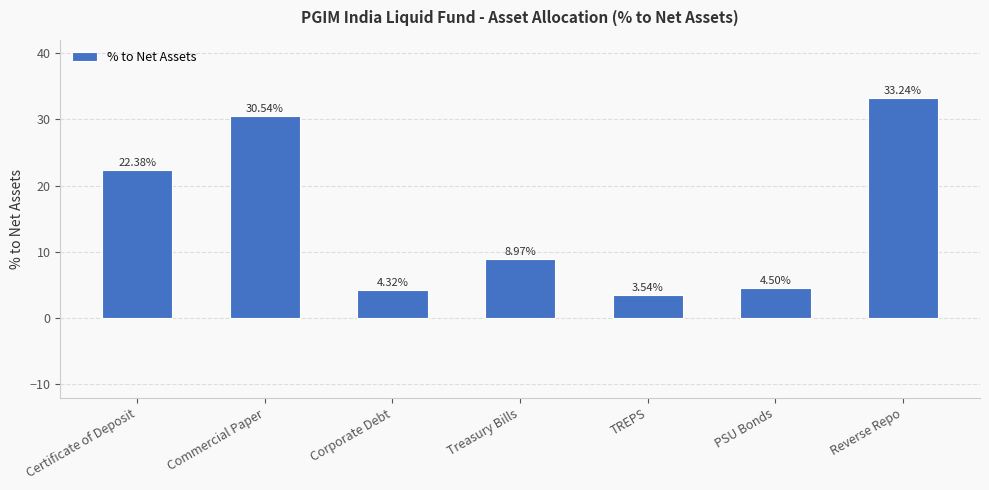

Rank the categories by value from highest to lowest.

Reverse Repo, Commercial Paper, Certificate of Deposit, Treasury Bills, PSU Bonds, Corporate Debt, TREPS